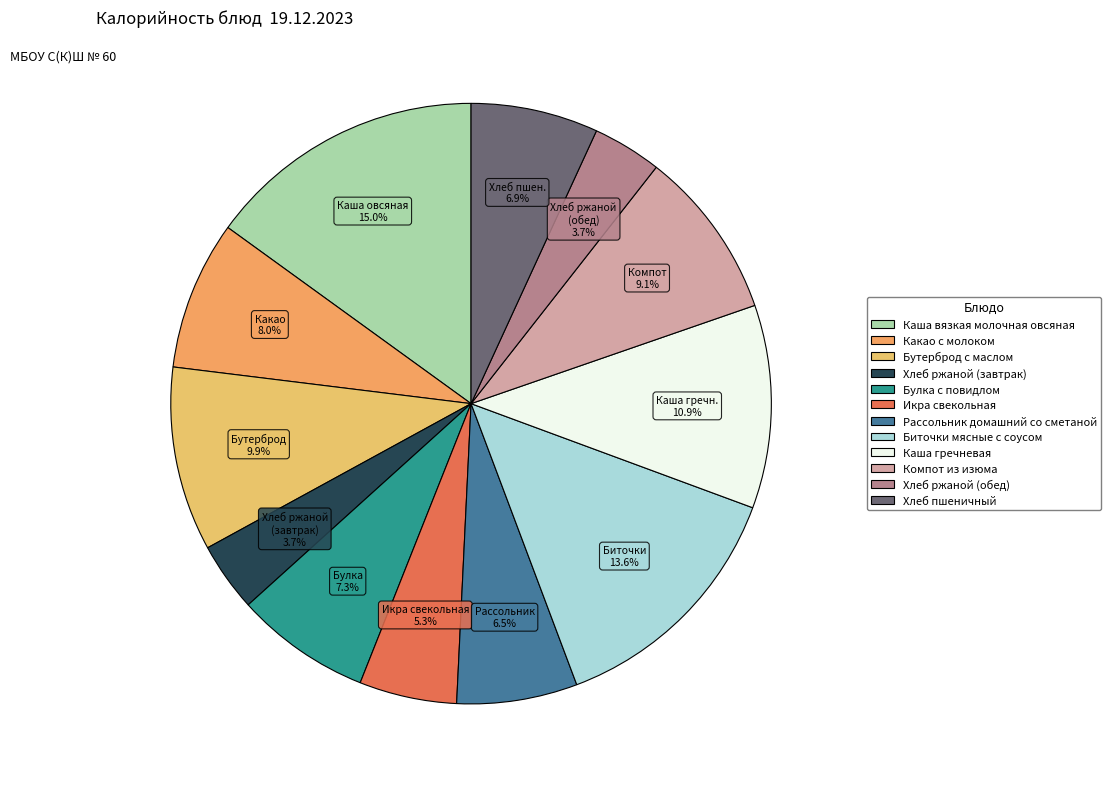

The Хлеб ржаной (обед) slice represents 4% of the pie. True or false?

True